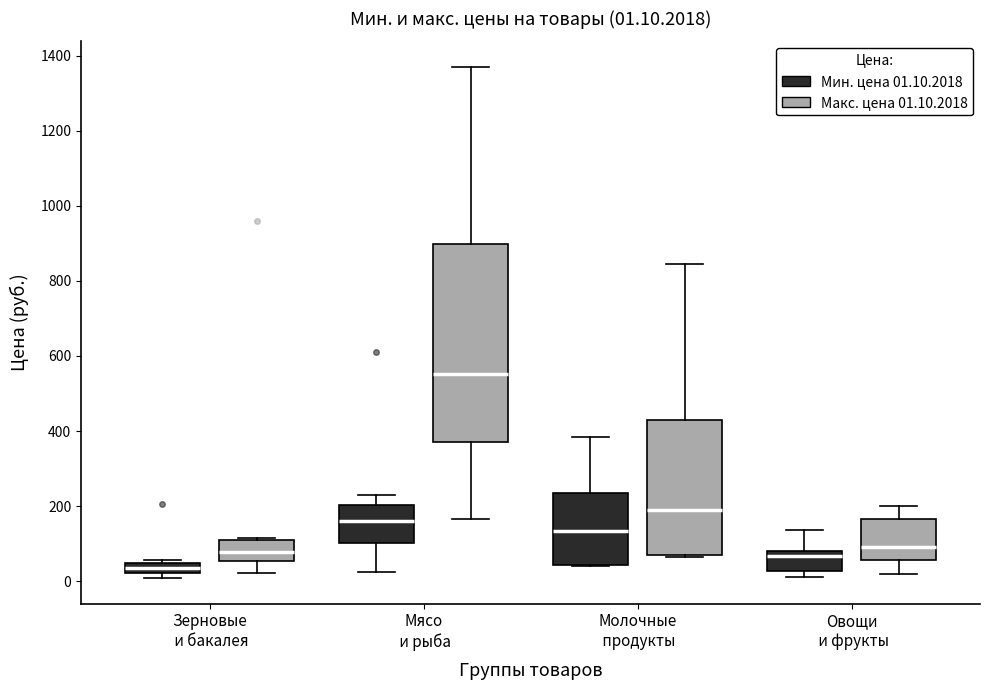

Which box's median line is the highest?

Мясо и рыба (Макс. цена 01.10.2018)